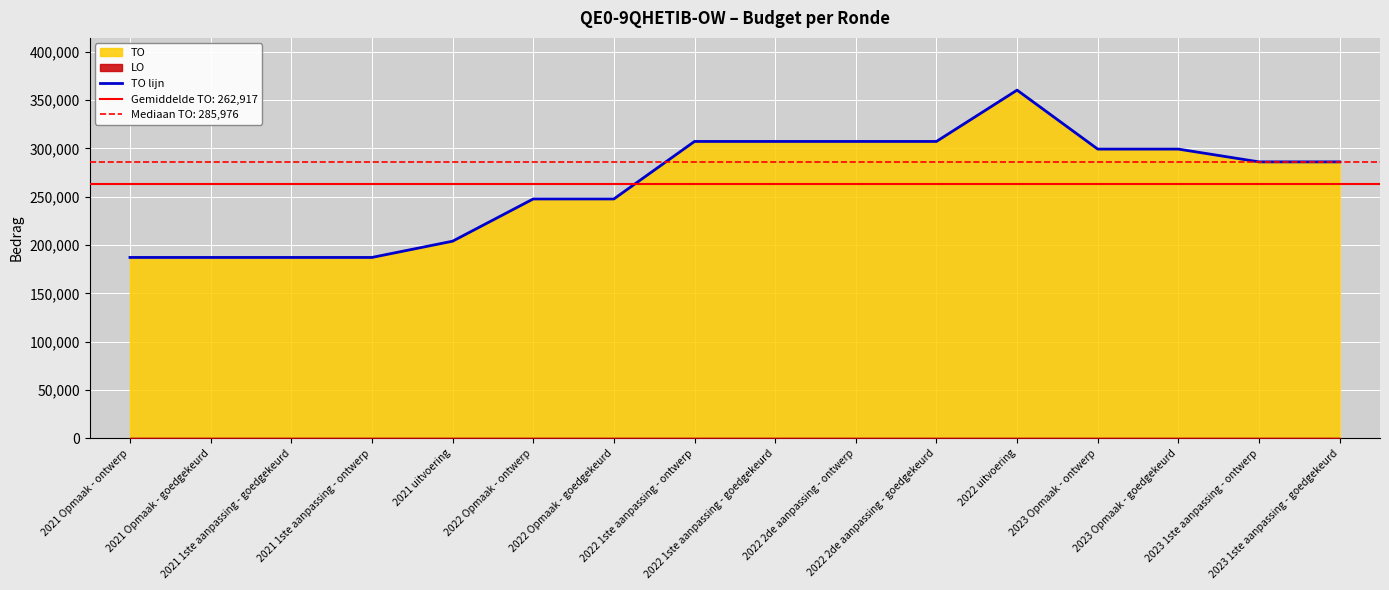

How many interior local peaks (higher than both neighbors) does the data have?

1